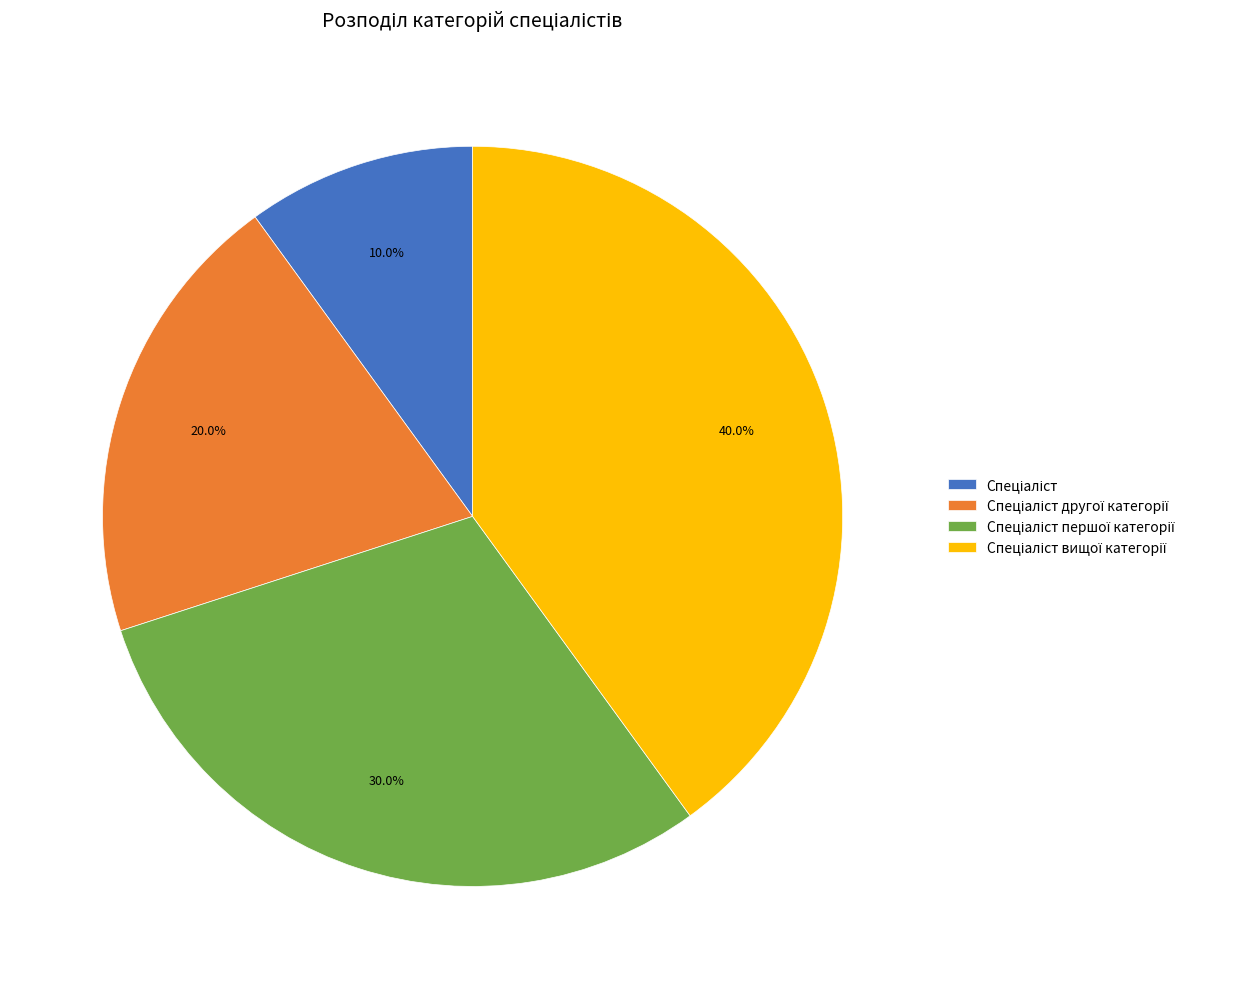

Is there a majority slice in this chart?

No